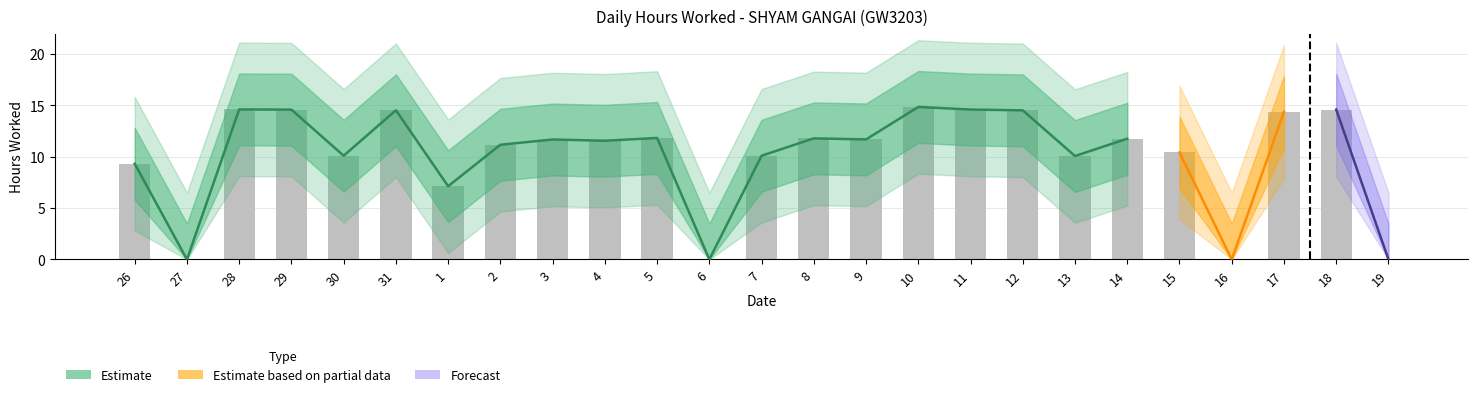

What is the greatest value displayed?

14.8